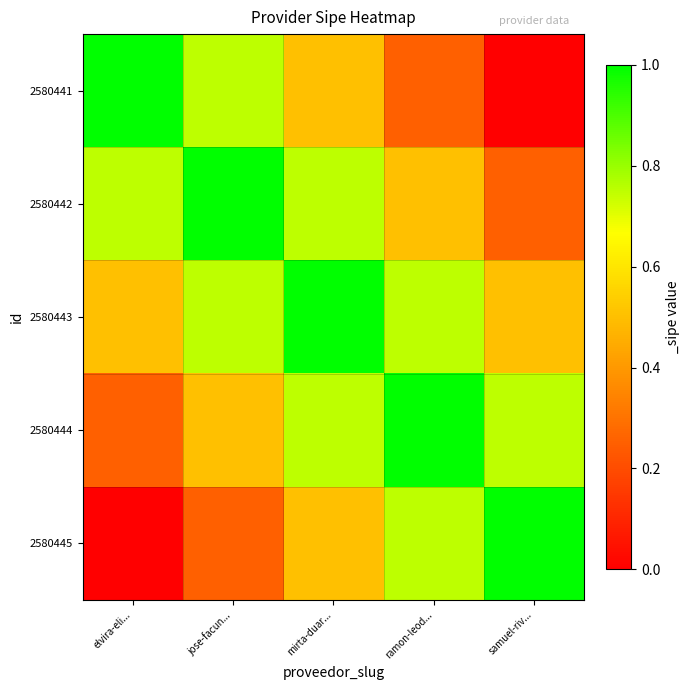

At which category is the sum across all series the highest?

mirta-duar...